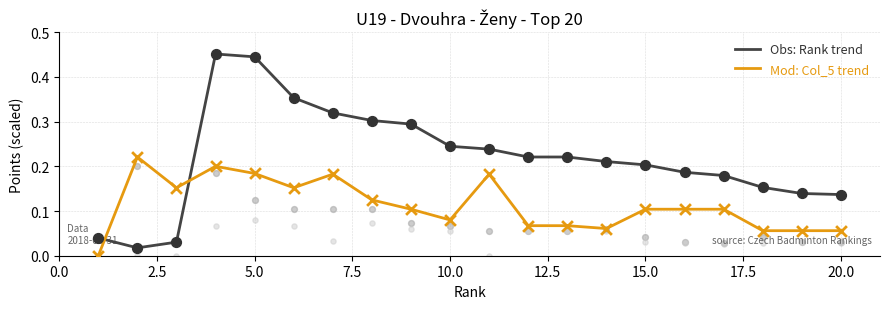

Which series has the widest spread of Y values?

Obs: Rank trend